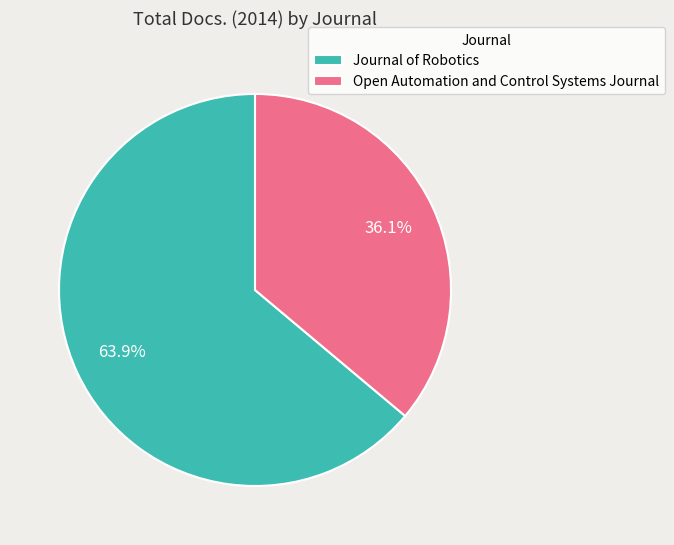

How many slices are in this pie chart?

2